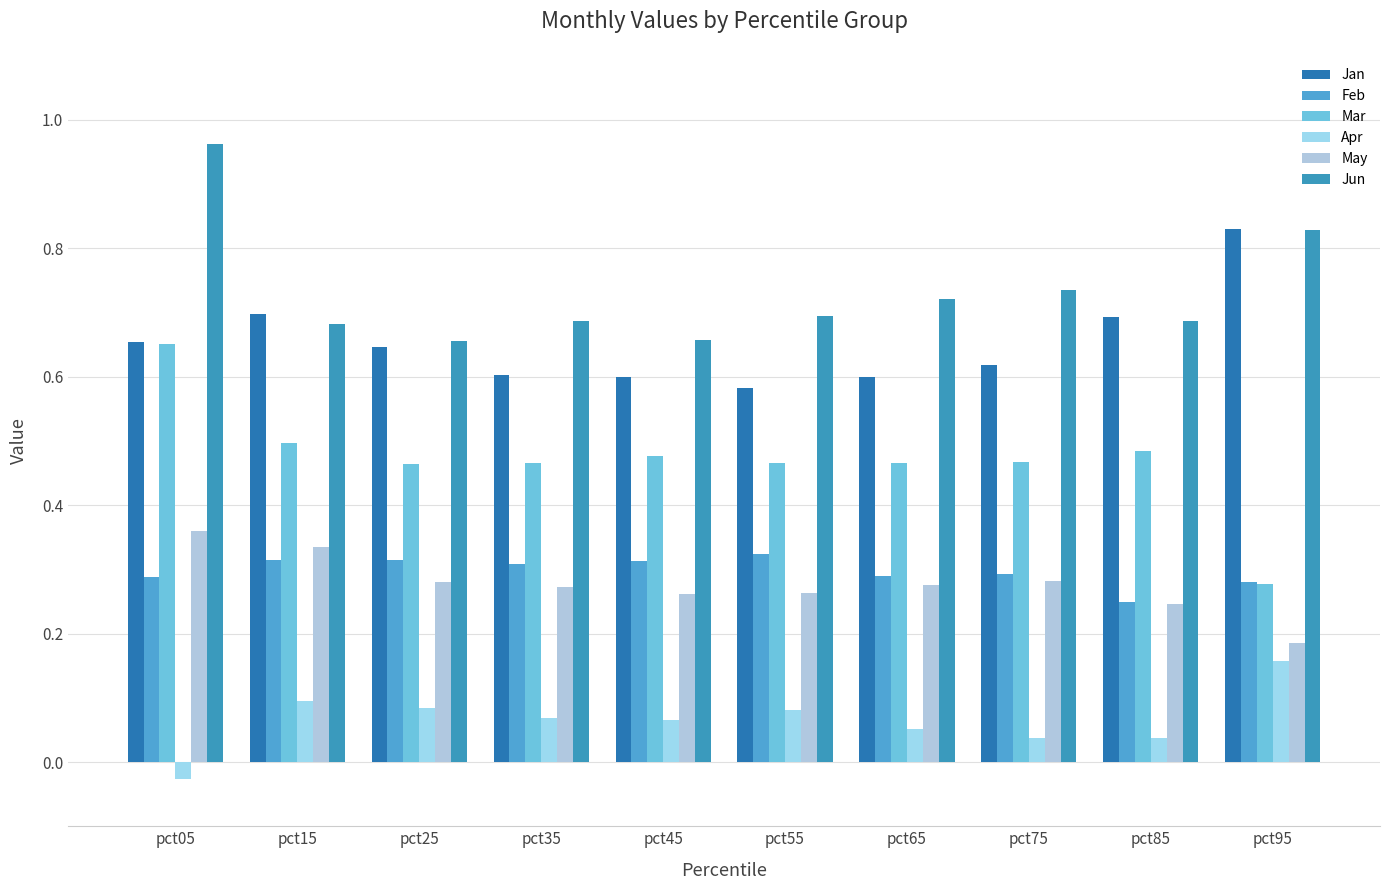

Reading left to right, list all the values displayed in this chart.

Jan: pct05=0.7	pct15=0.7	pct25=0.6	pct35=0.6	pct45=0.6	pct55=0.6	pct65=0.6	pct75=0.6	pct85=0.7	pct95=0.8
Feb: pct05=0.3	pct15=0.3	pct25=0.3	pct35=0.3	pct45=0.3	pct55=0.3	pct65=0.3	pct75=0.3	pct85=0.2	pct95=0.3
Mar: pct05=0.7	pct15=0.5	pct25=0.5	pct35=0.5	pct45=0.5	pct55=0.5	pct65=0.5	pct75=0.5	pct85=0.5	pct95=0.3
Apr: pct05=-0.0	pct15=0.1	pct25=0.1	pct35=0.1	pct45=0.1	pct55=0.1	pct65=0.1	pct75=0.0	pct85=0.0	pct95=0.2
May: pct05=0.4	pct15=0.3	pct25=0.3	pct35=0.3	pct45=0.3	pct55=0.3	pct65=0.3	pct75=0.3	pct85=0.2	pct95=0.2
Jun: pct05=1.0	pct15=0.7	pct25=0.7	pct35=0.7	pct45=0.7	pct55=0.7	pct65=0.7	pct75=0.7	pct85=0.7	pct95=0.8